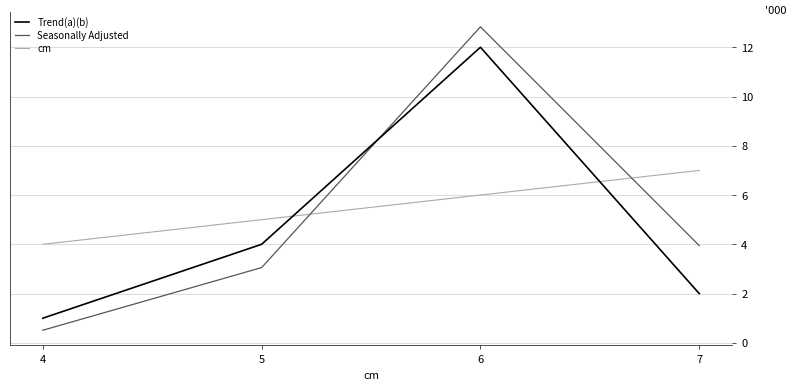

Is this an area chart (filled region under the line)?

No